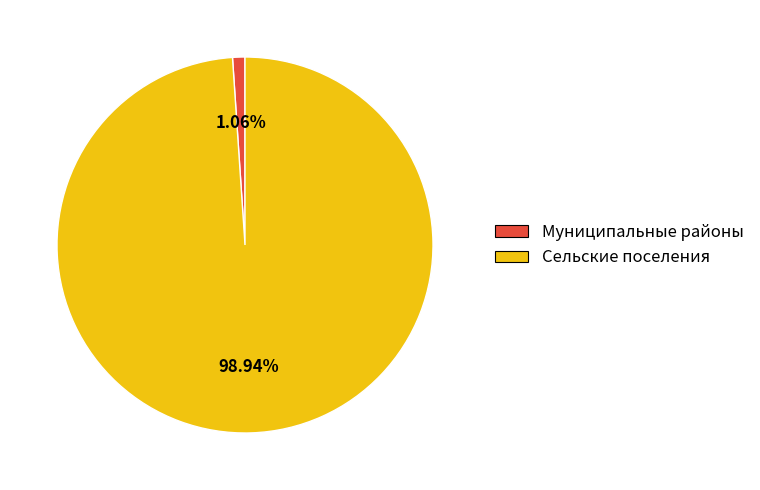

Rank the categories by value from lowest to highest.

Муниципальные районы, Сельские поселения